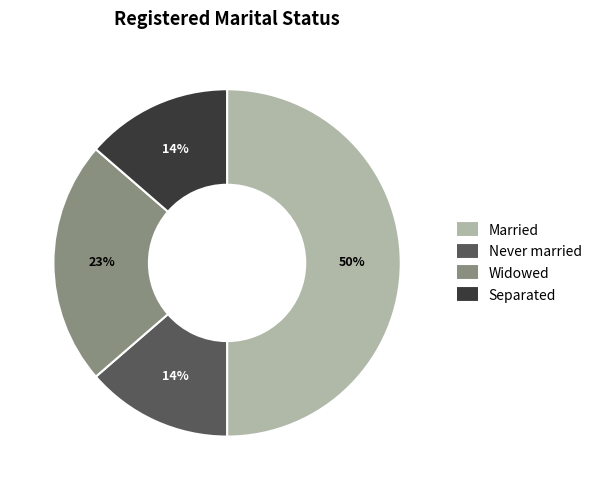

What is the largest slice in the pie chart?

Married